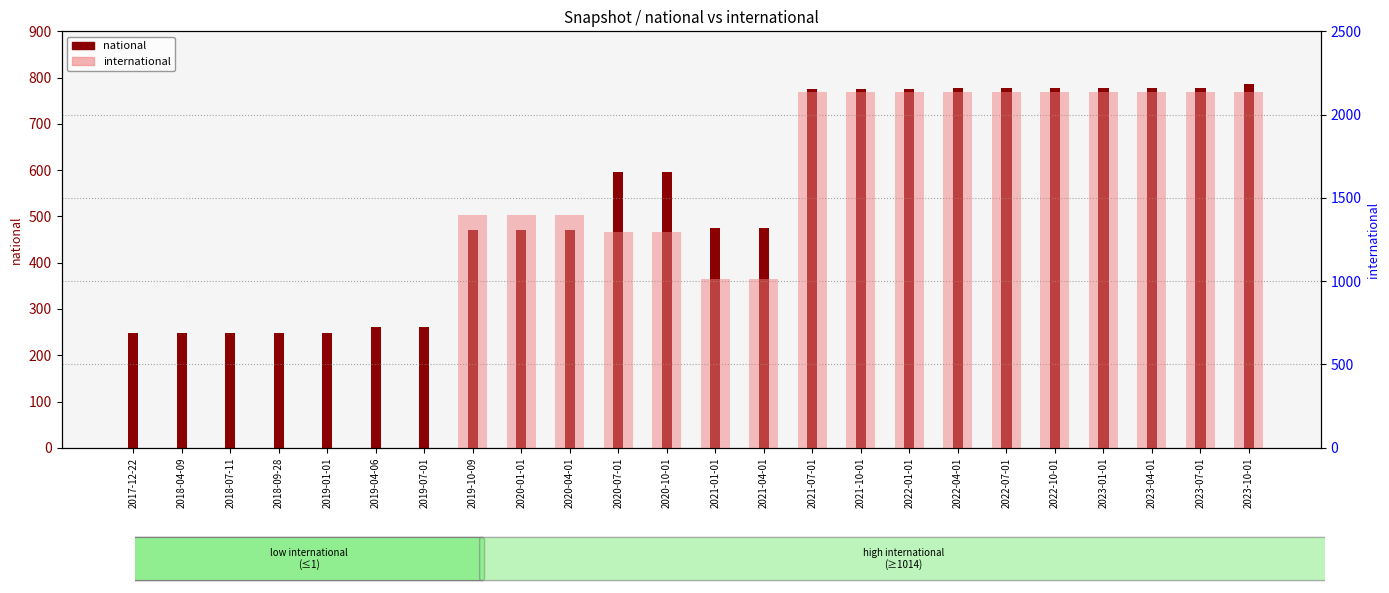

How many data points does each series have?

24